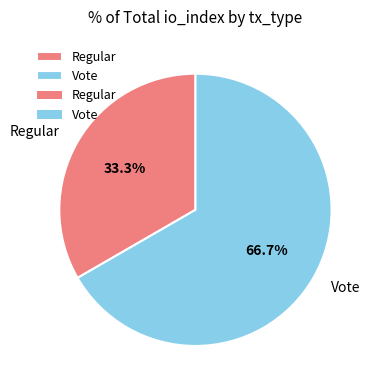

Rank the categories by value from lowest to highest.

Regular, Vote